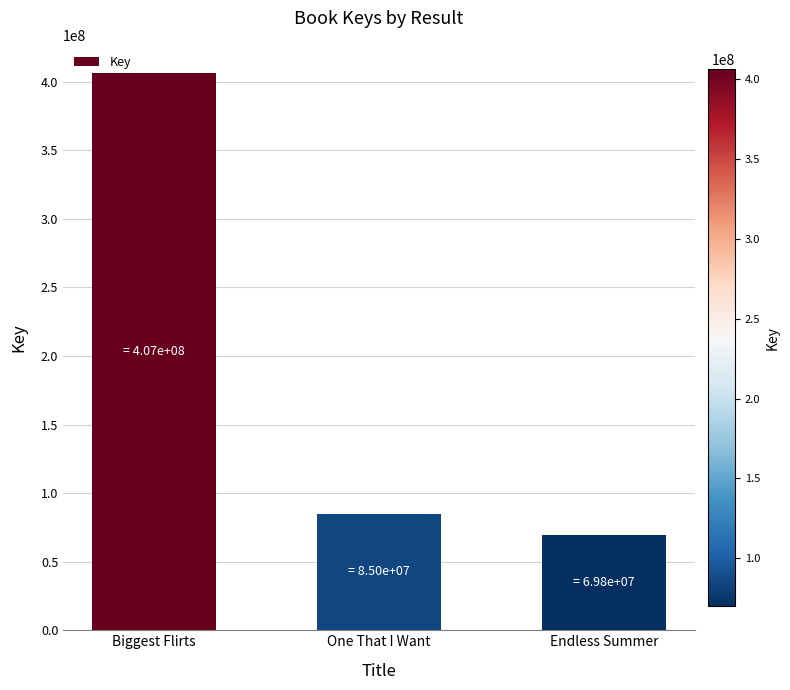

Reading left to right, list all the values displayed in this chart.

406647621	85047079	69832994